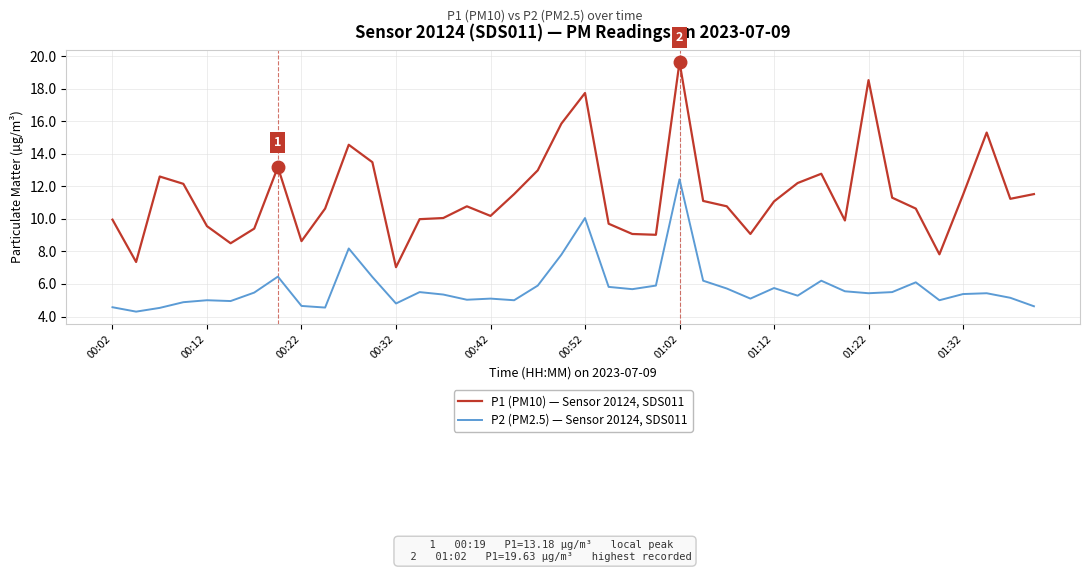

What is the sum of all P2 (PM2.5) — Sensor 20124, SDS011 values?

230.7